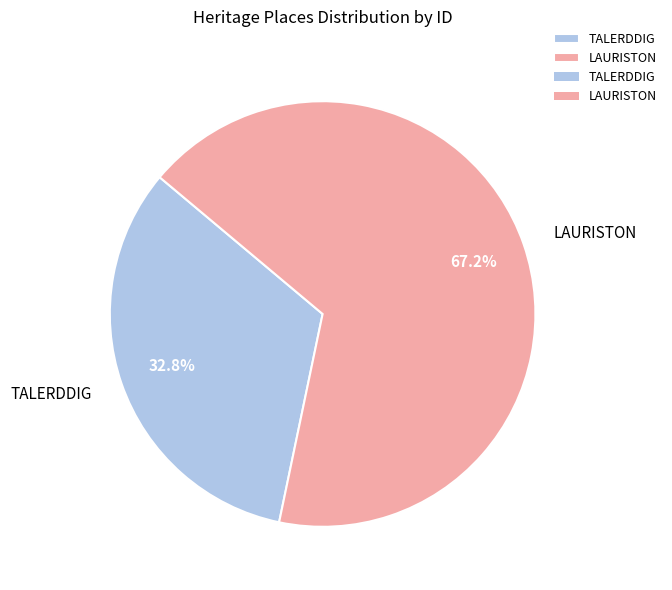

Does LAURISTON account for over 50% of the chart?

Yes